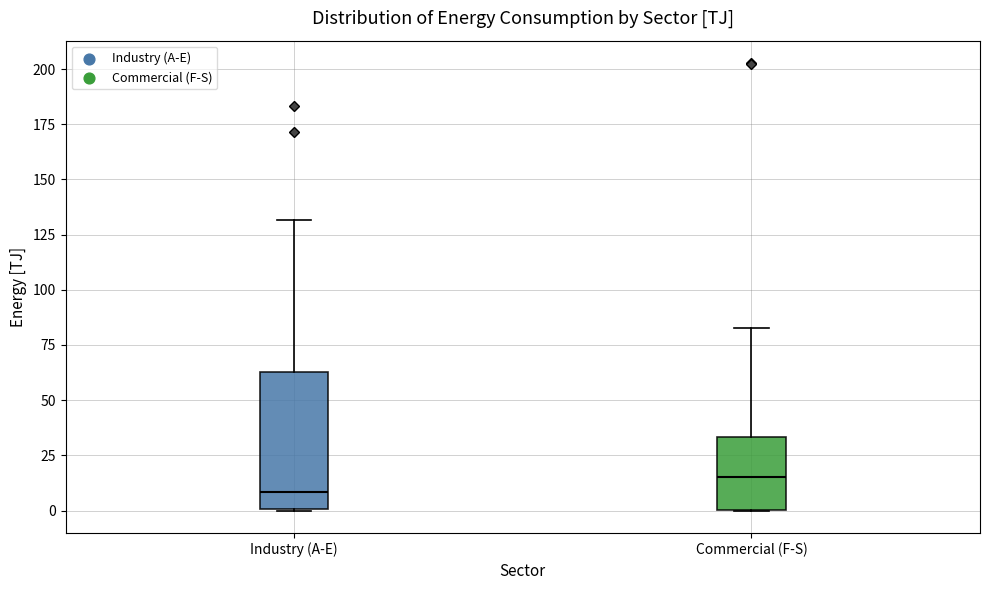

Reading left to right, transcribe this box plot: for each box, give where its median line is, the range the box spans, and where its two whiskers end, as read against the y-axis. The values are not printed on the chart, so give them approximately, as read against the axis.

Industry (A-E): median 10, box 0 to 65, whiskers 0 to 130
Commercial (F-S): median 15, box 0 to 35, whiskers 0 to 85